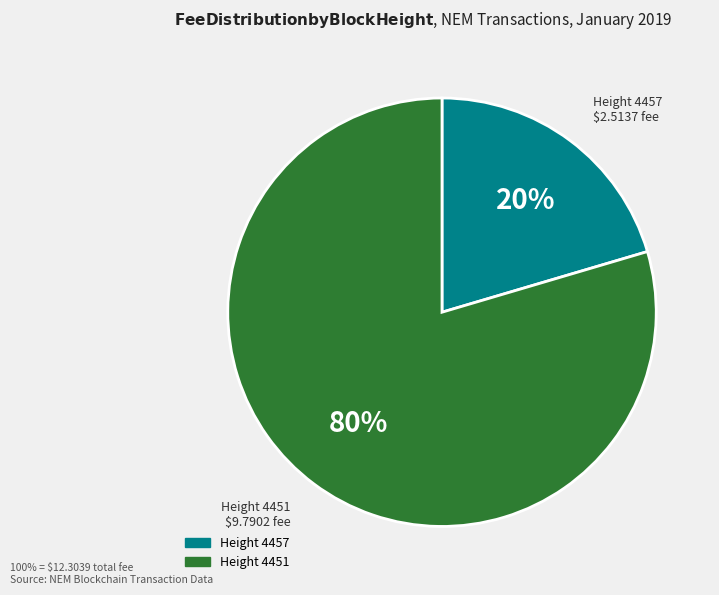

Is there any slice that represents more than half of the pie?

Yes